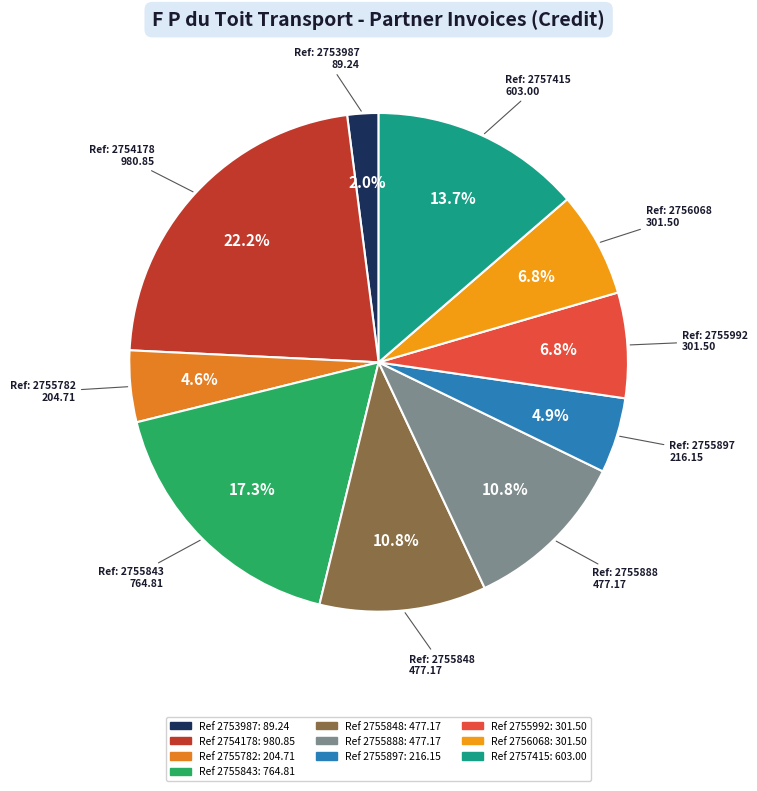

Count the number of slices in the pie.

10